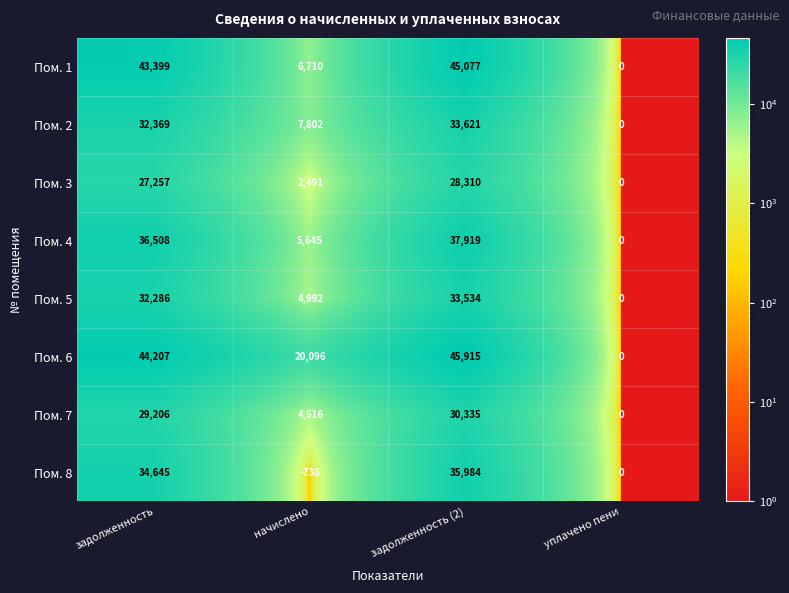

Between начислено and уплачено пени, which series saw the biggest shift?

Пом. 6